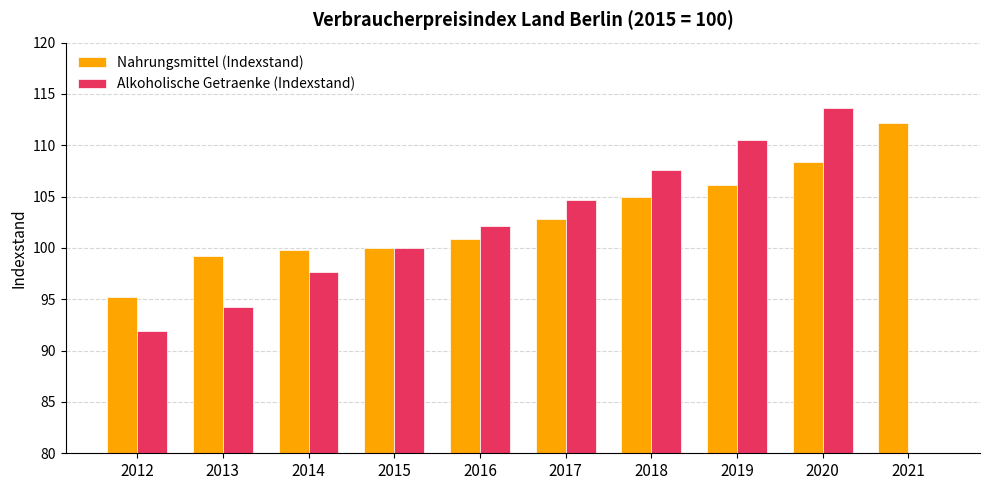

What are all the series names shown in the legend?

Nahrungsmittel (Indexstand), Alkoholische Getraenke (Indexstand)